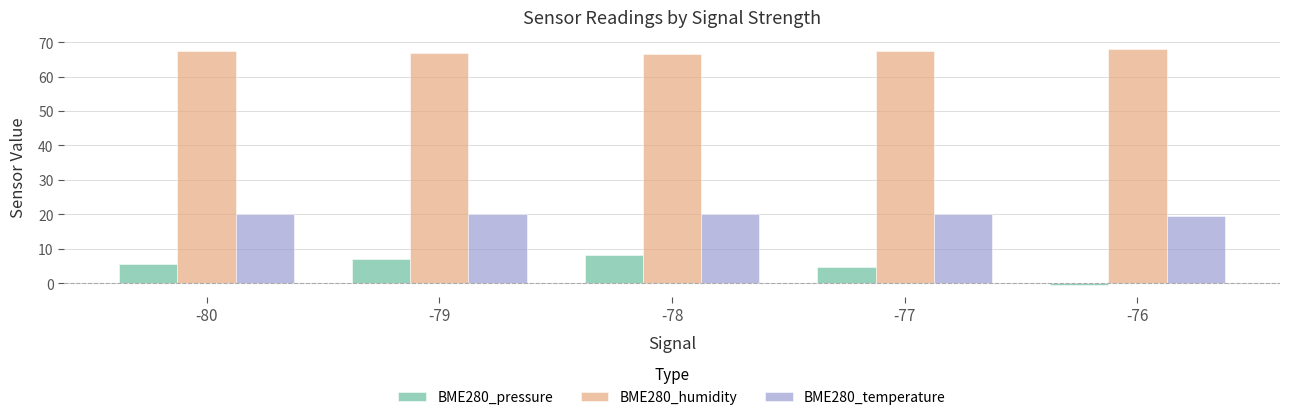

The value of BME280_humidity at -79 is 67.0. True or false?

True